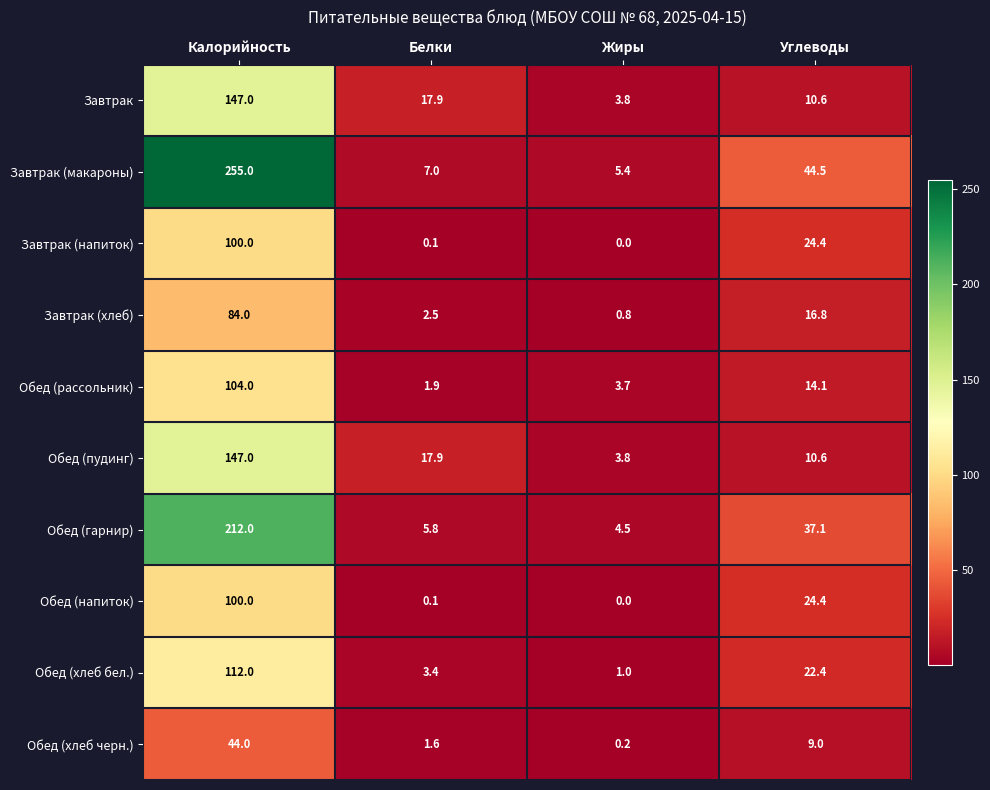

At which category does the chart reach its minimum across all series?

Жиры